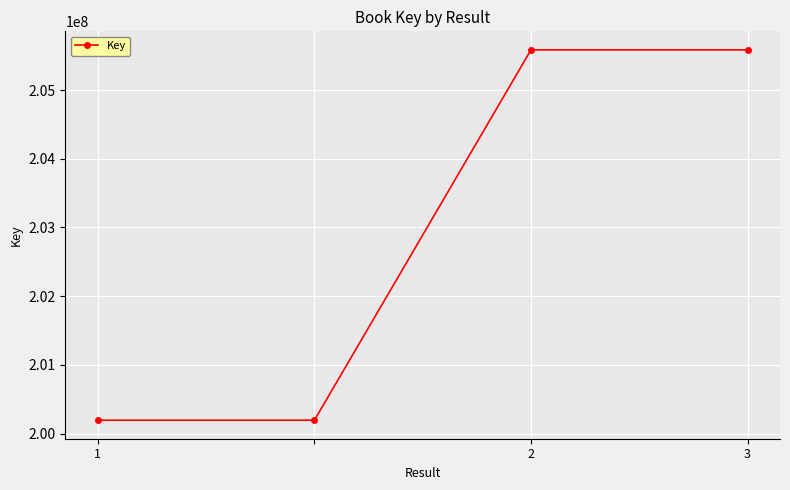

What is the greatest value displayed?

205584359